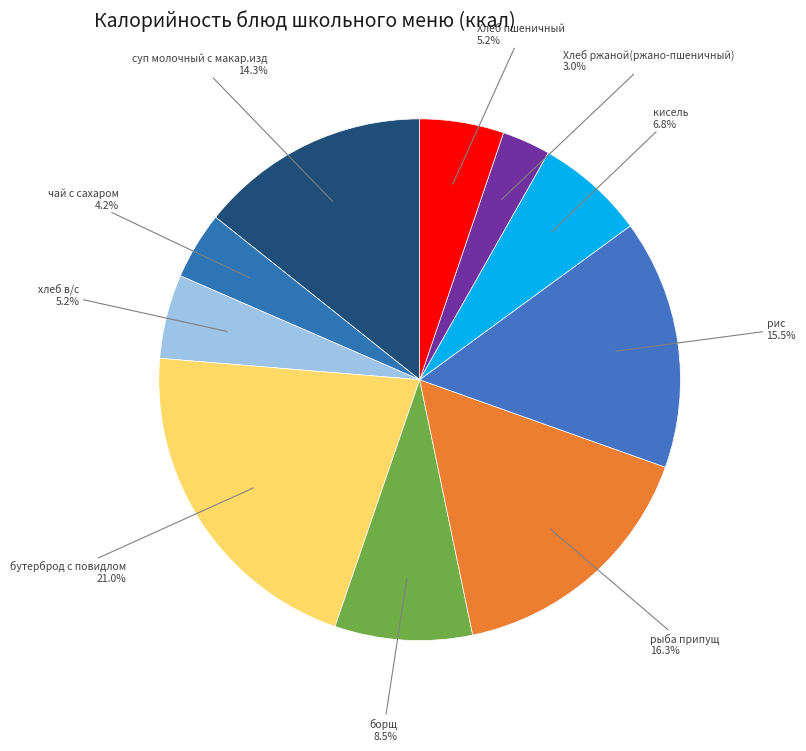

Which slice is the smallest?

Хлеб ржаной(ржано-пшеничный)